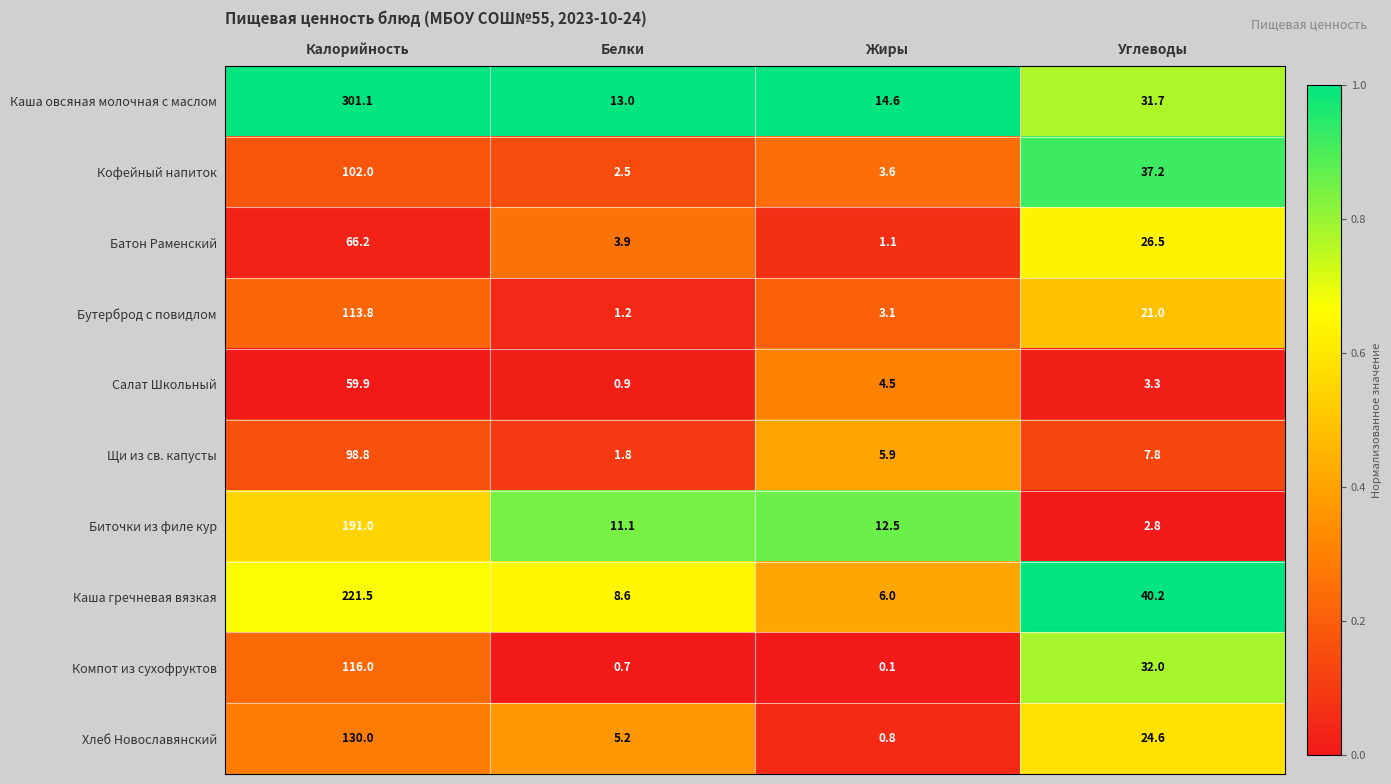

Read the Щи из св. капусты value at Углеводы.

7.8